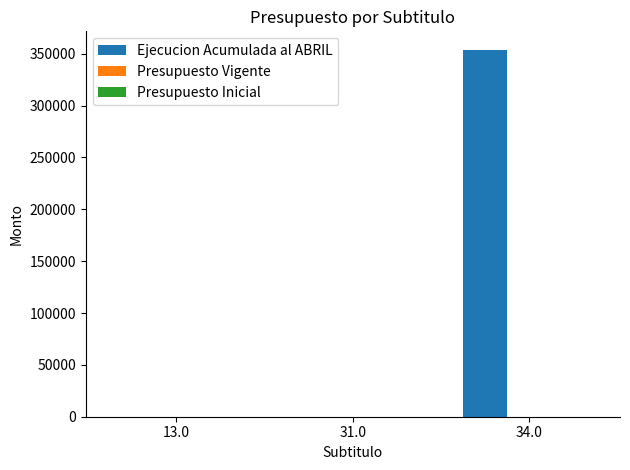

At which category is the sum across all series the highest?

34.0